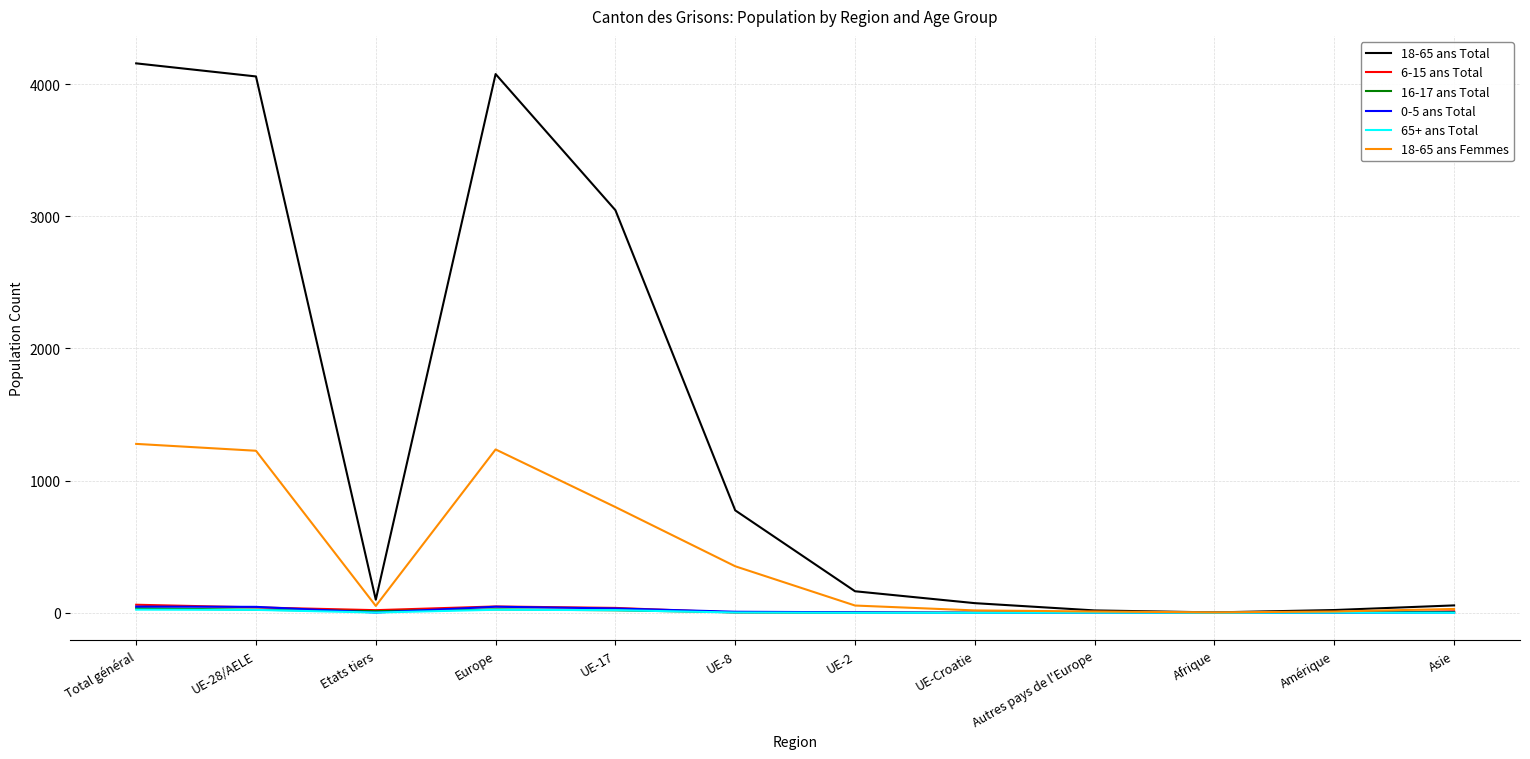

At which category does 18-65 ans Femmes reach its first local valley?

Etats tiers